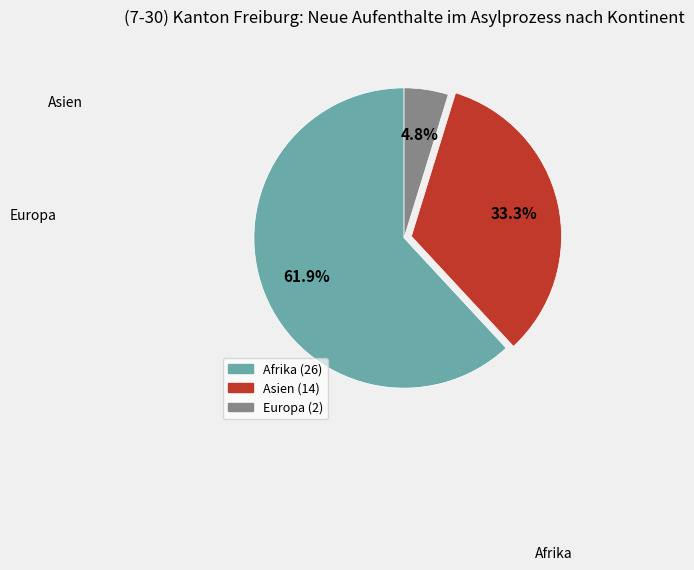

Is there any slice that represents more than half of the pie?

Yes